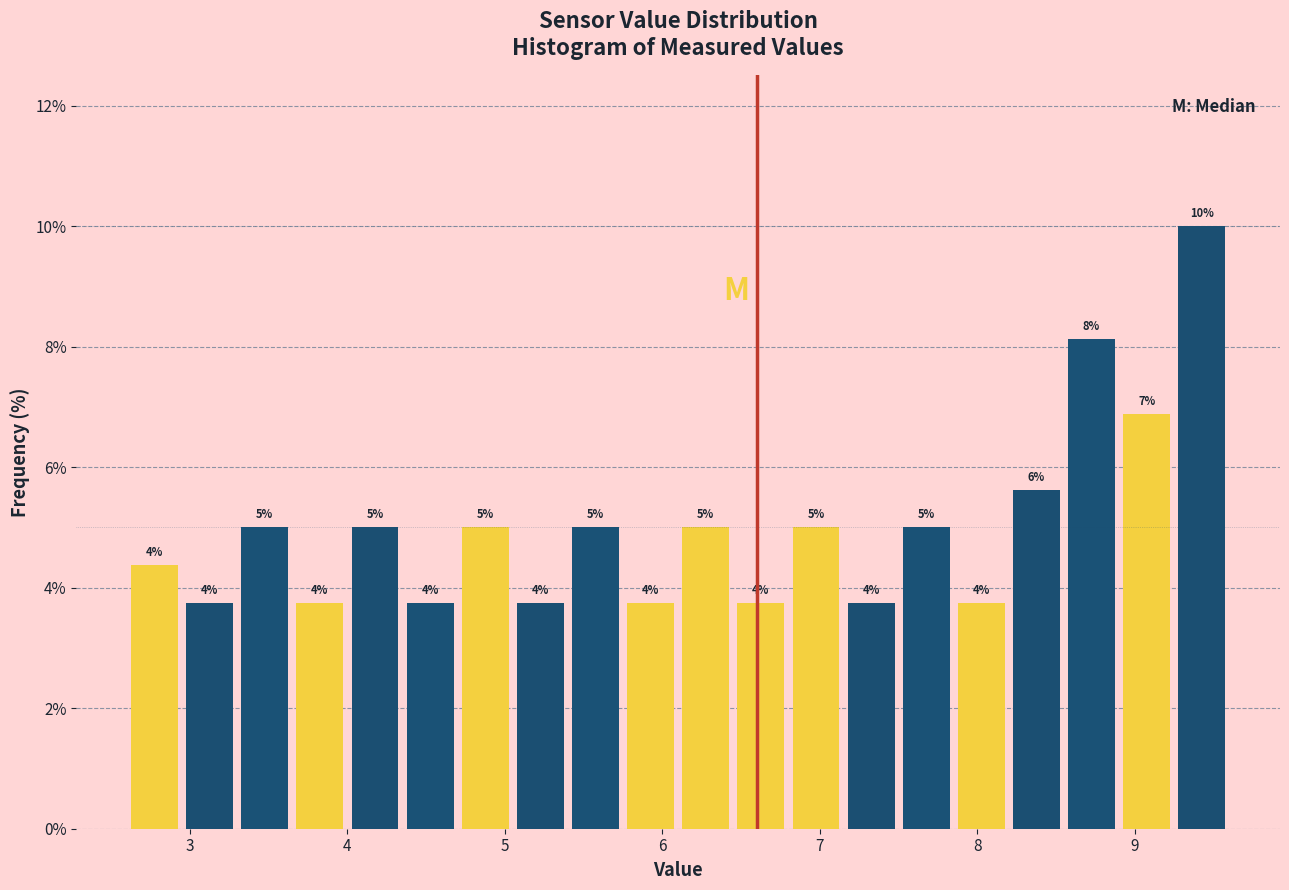

Around what value on the x-axis is the tallest bar? Give the approximate position of its centre, as read against the axis.

9.4